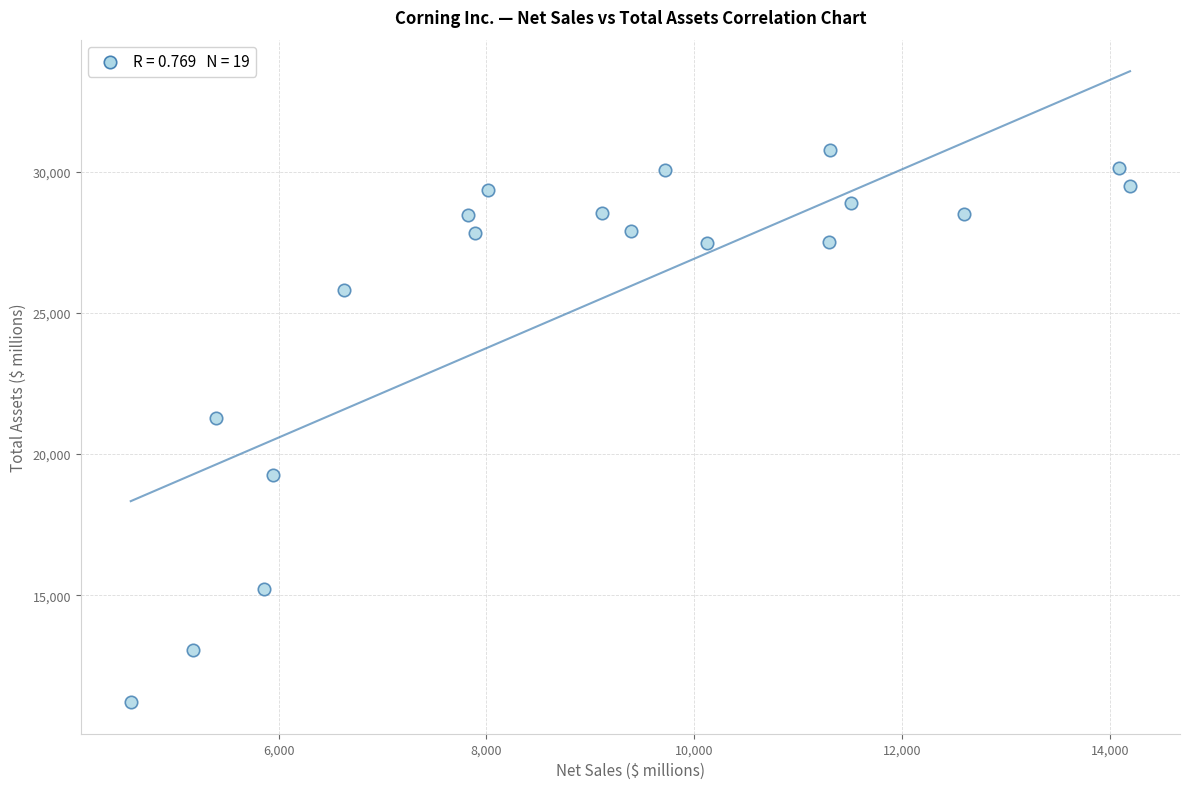

What Y value in the scatter plot is closest to 20991?

21295